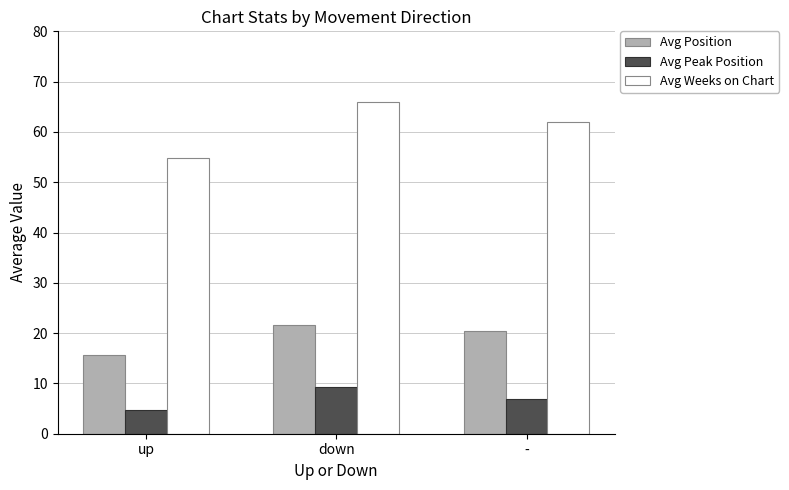

True or false: Avg Peak Position has a value of 9.3 at down.

True